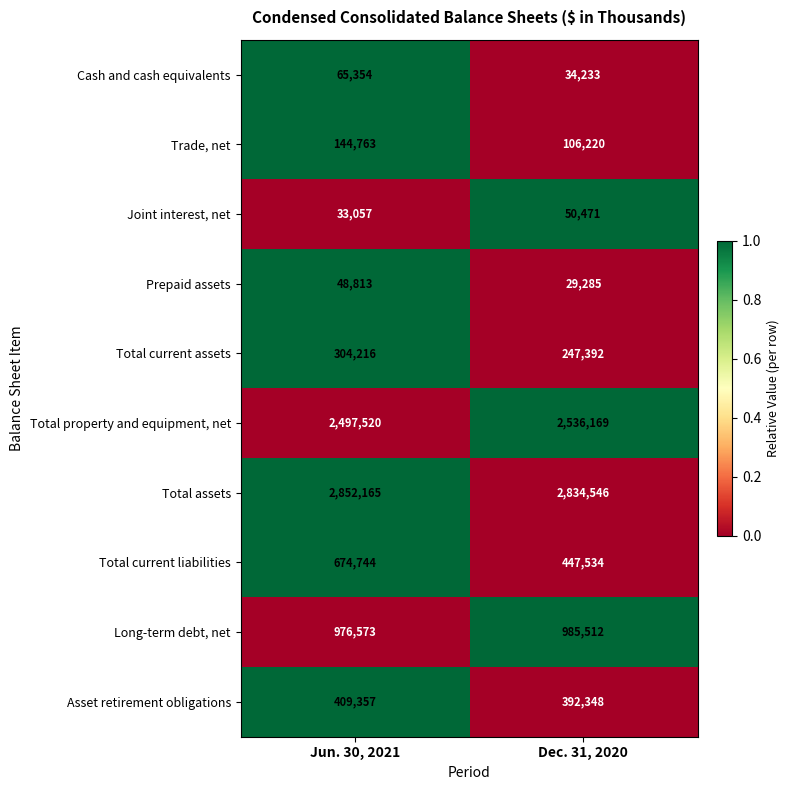

How many data points does each series have?

2